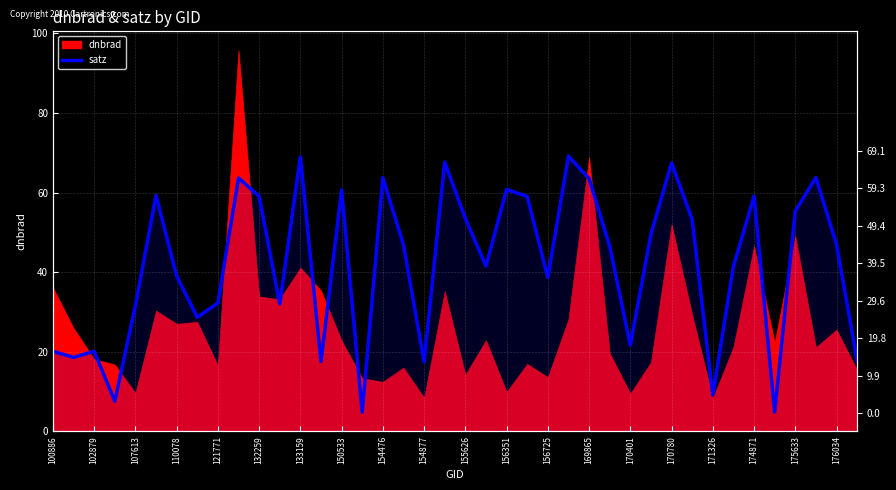

How many lines are shown in the chart?

1